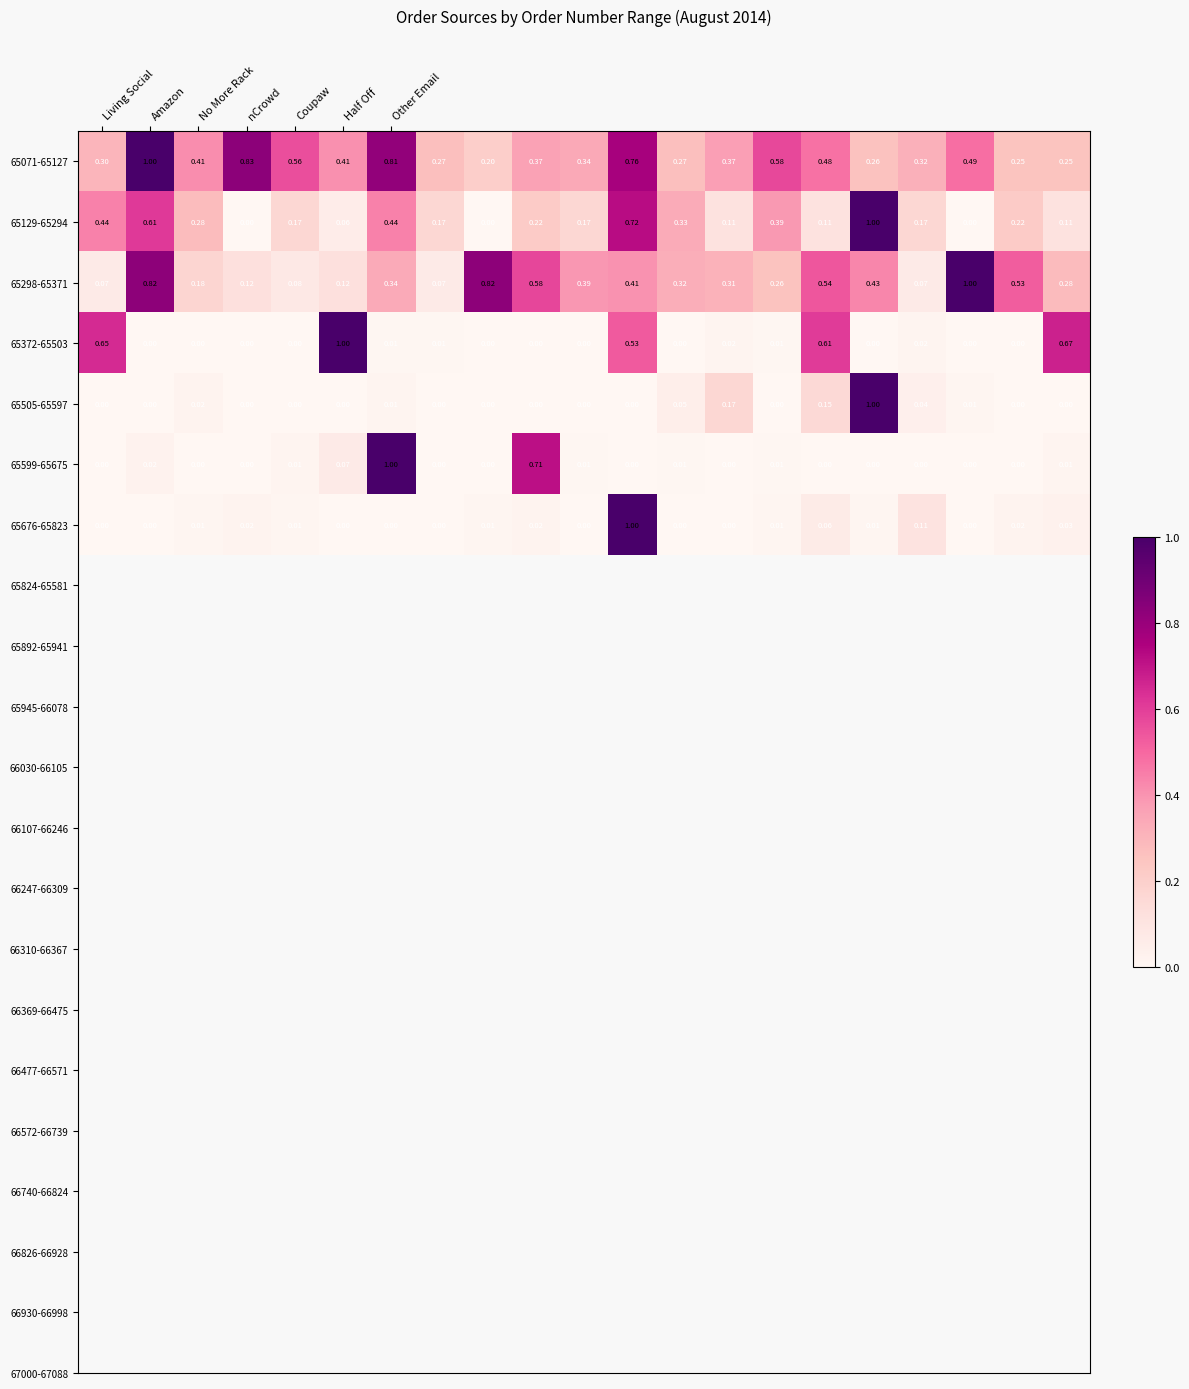

Which category has the lowest value across all series?

nCrowd